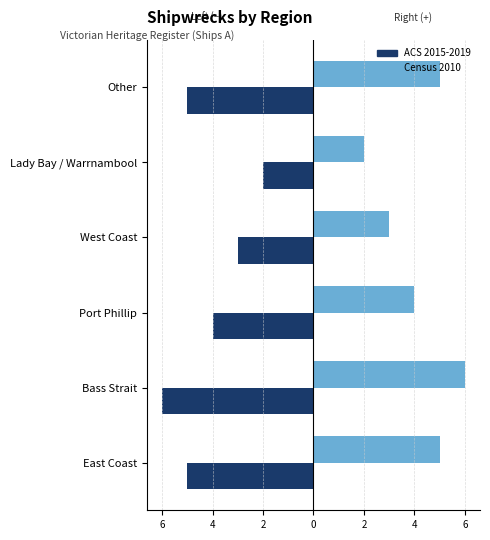

What is the difference between the maximum and minimum values in the Census 2010 series?

4